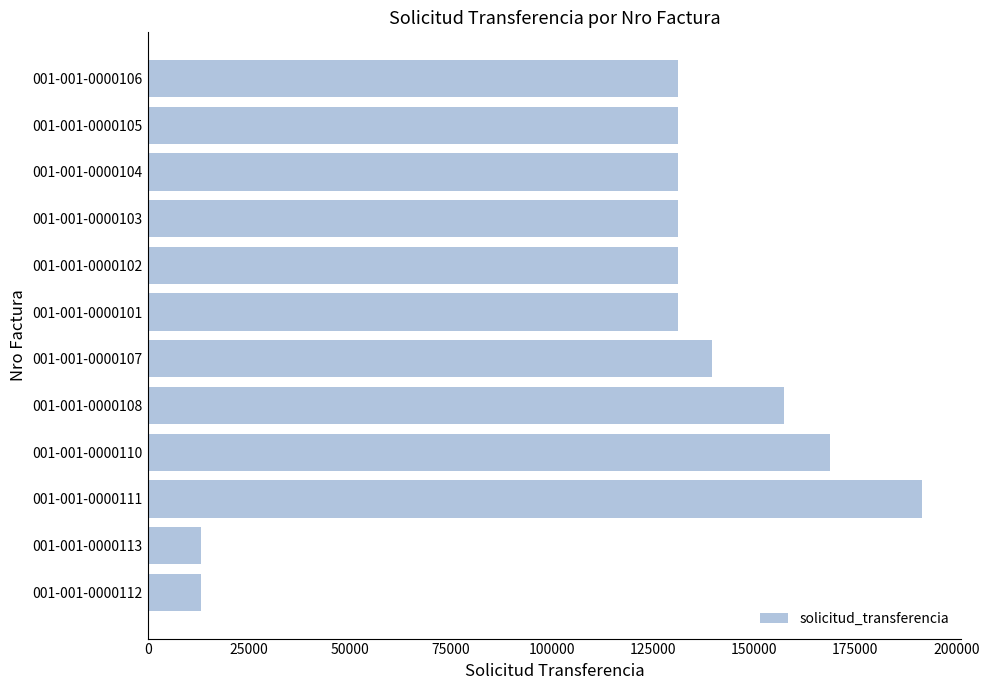

What is the maximum value shown in the chart?

191583